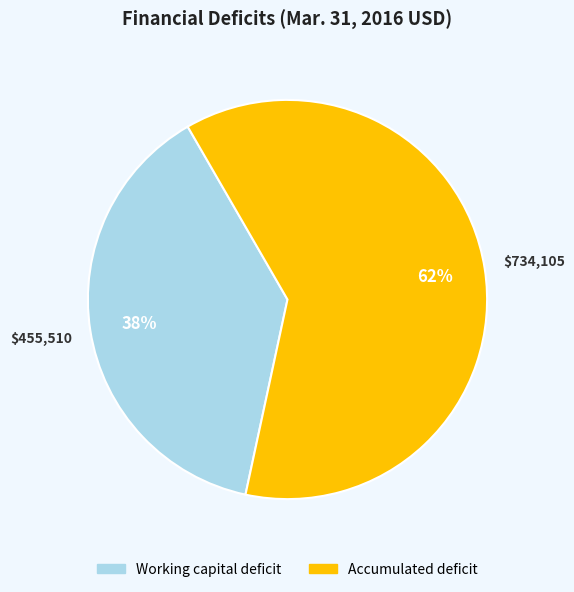

To the nearest percent, what percentage of the pie is Accumulated deficit?

62%